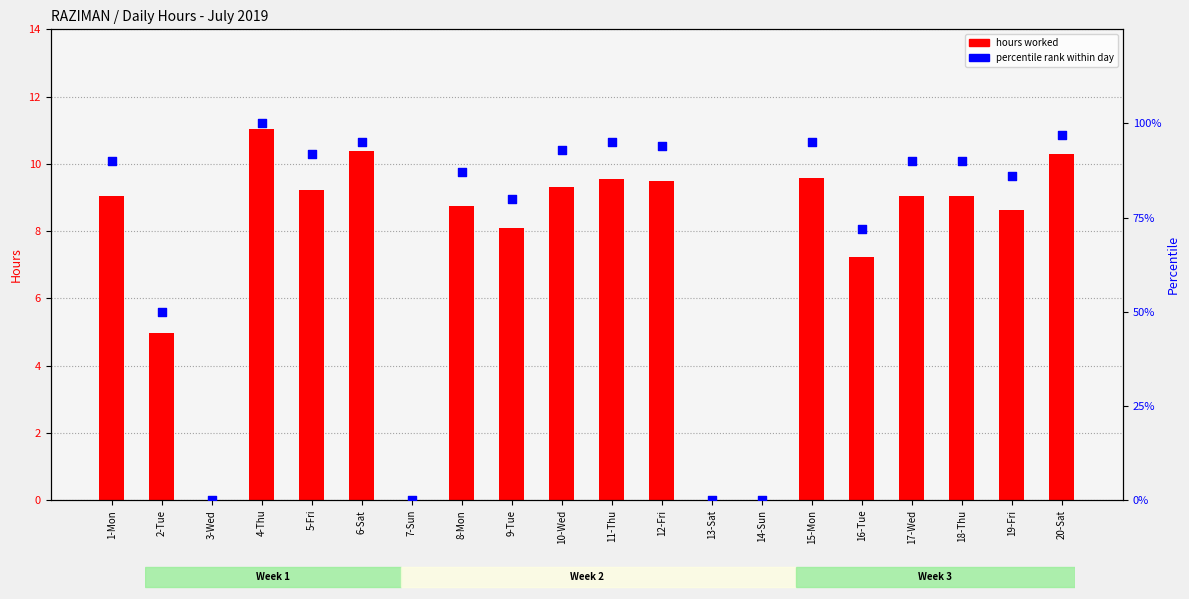

Is the value of percentile rank at 1-Mon greater than the value of hours worked at 1-Mon?

Yes